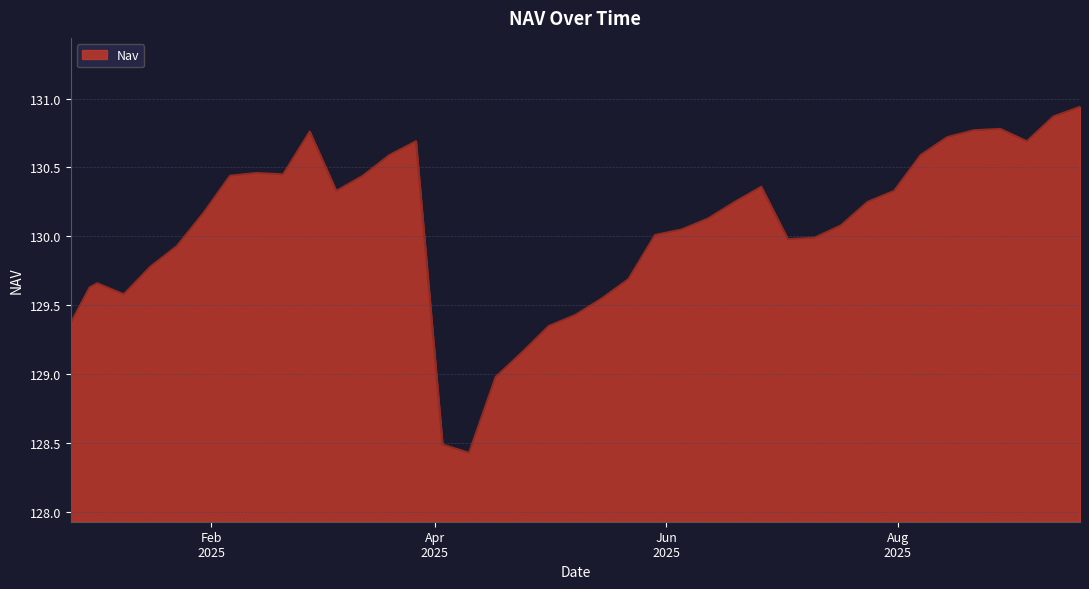

What is the difference between the maximum and minimum values?

2.5